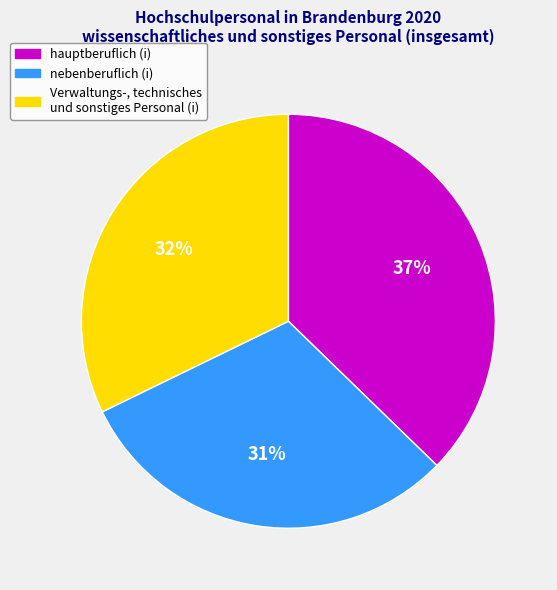

To the nearest percent, what is the average slice percentage?

33%